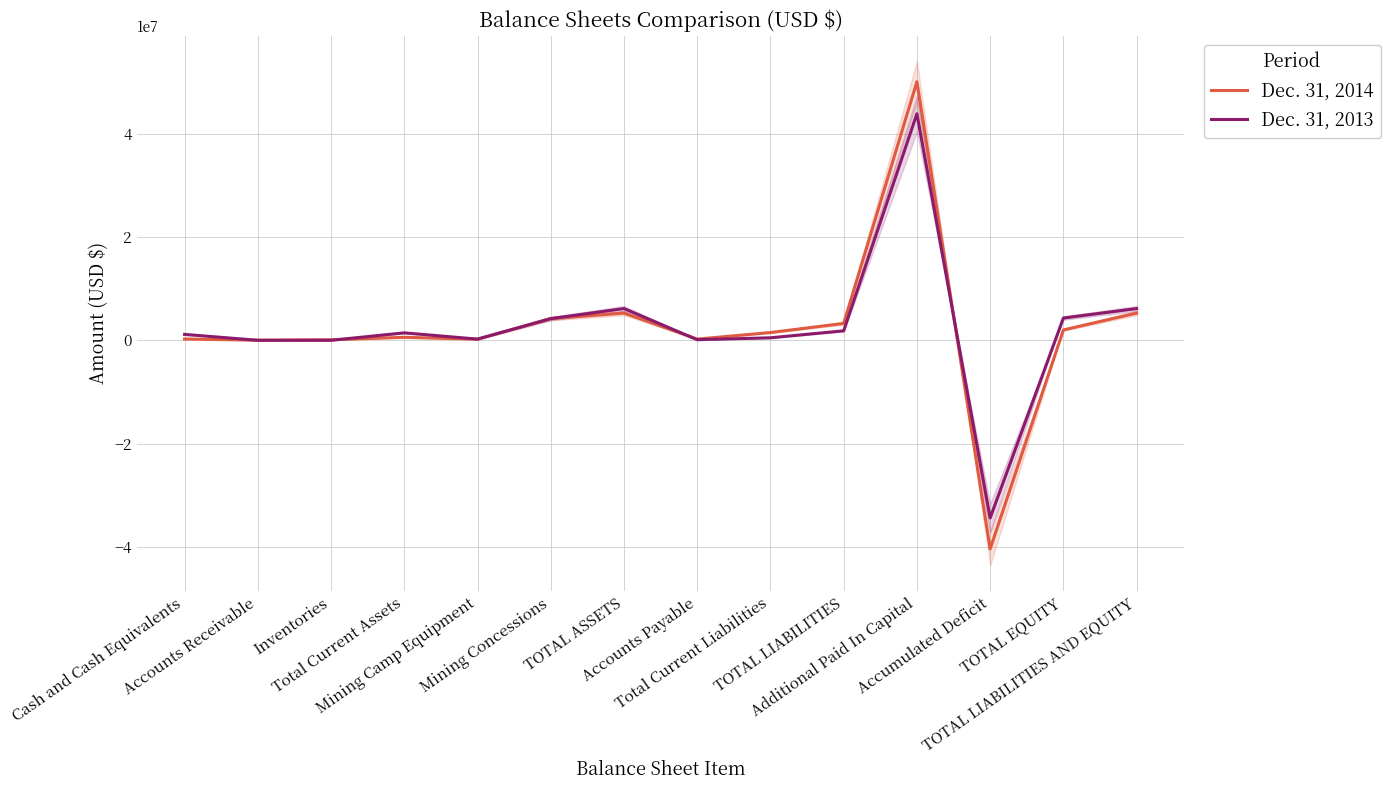

Does the chart have visible grid lines?

Yes